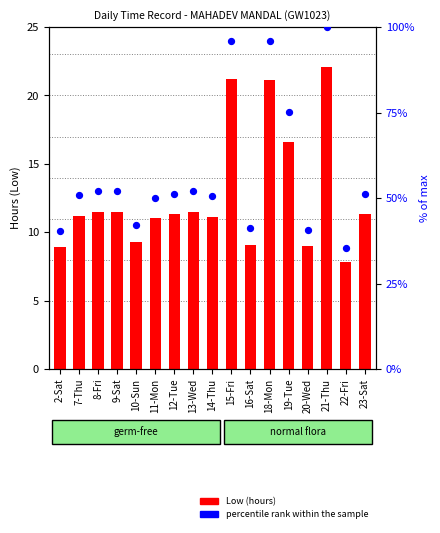

At which category is the sum across all series the highest?

21-Thu